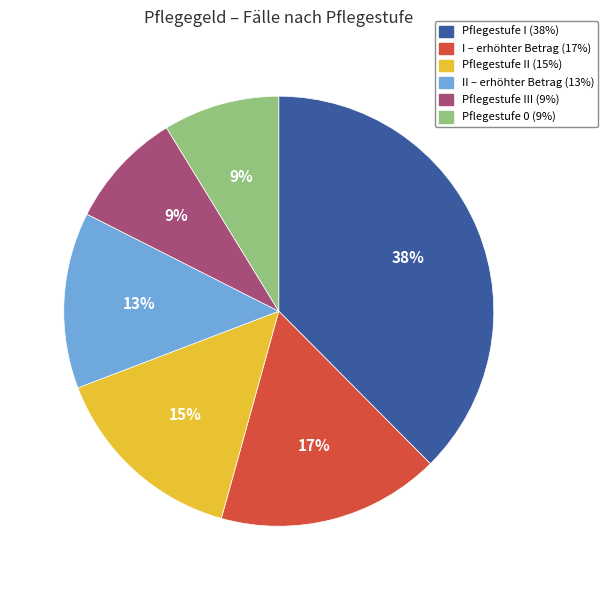

Is there a majority slice in this chart?

No